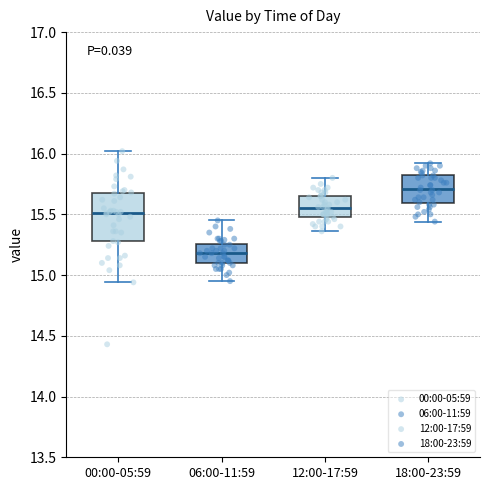

Which box has the highest median line?

18:00-23:59